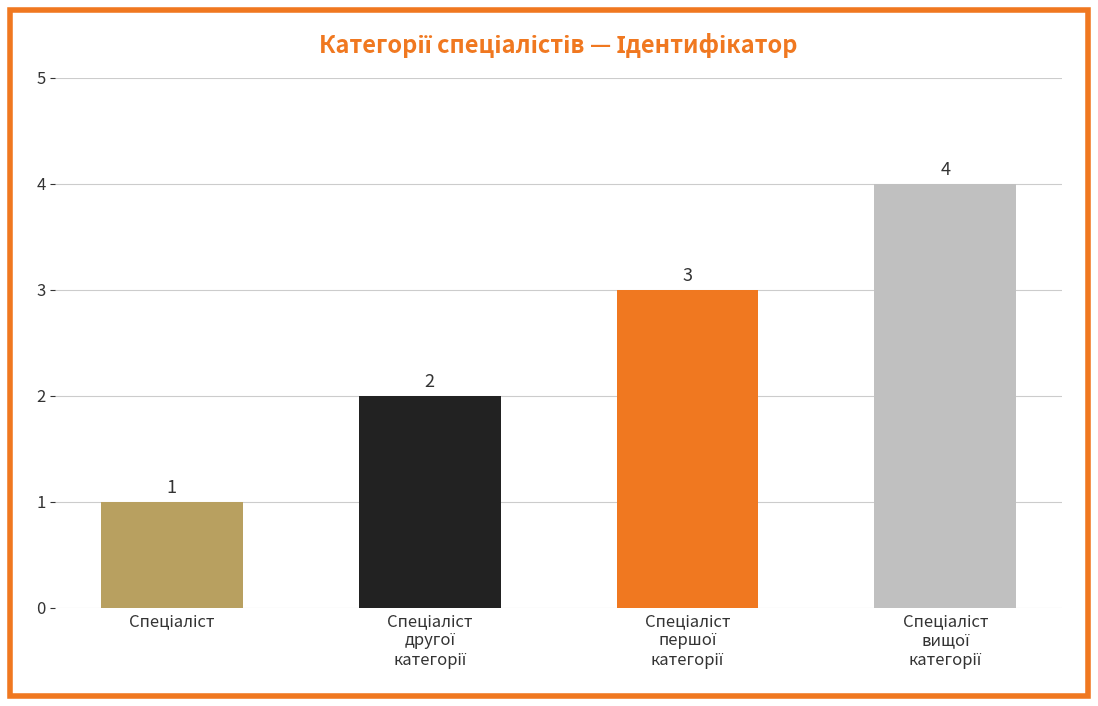

What is the greatest value displayed?

4